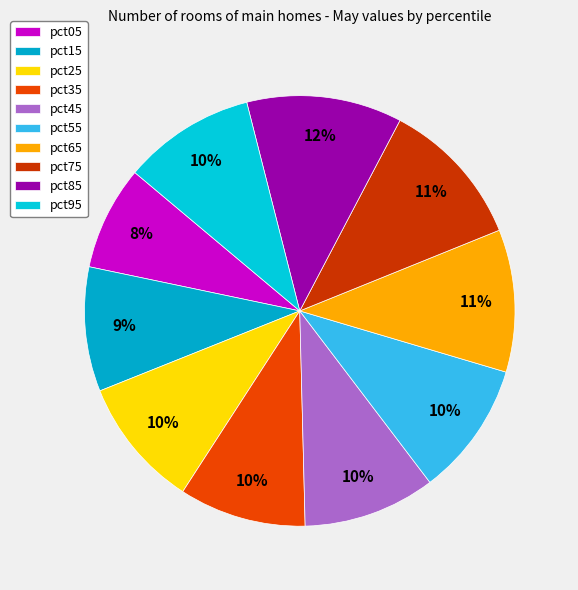

To the nearest percent, what portion does pct65 represent?

11%